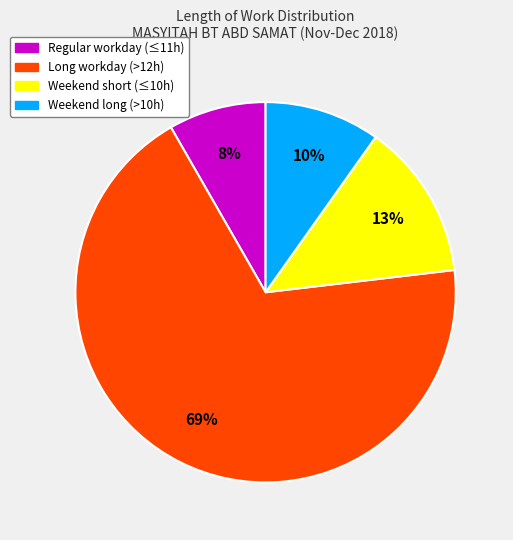

Is there any slice that represents more than half of the pie?

Yes